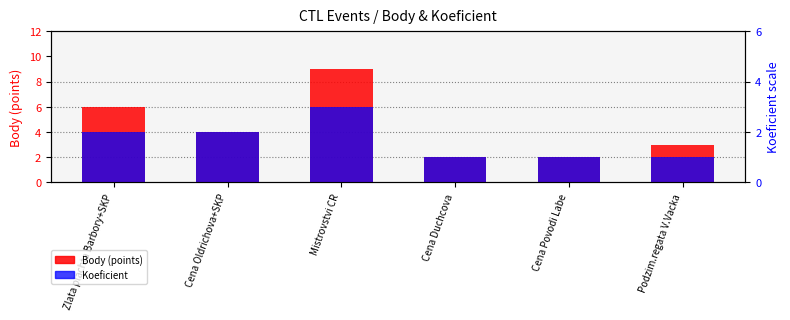

Reading right to left, what are all the values shown in this chart?

Body (points): Podzim.regata V.Vacka=3	Cena Povodi Labe=2	Cena Duchcova=2	Mistrovstvi CR=9	Cena Oldrichova+SKP=4	Zlata plachta Barbory+SKP=6
Koeficient: Podzim.regata V.Vacka=2	Cena Povodi Labe=2	Cena Duchcova=2	Mistrovstvi CR=6	Cena Oldrichova+SKP=4	Zlata plachta Barbory+SKP=4